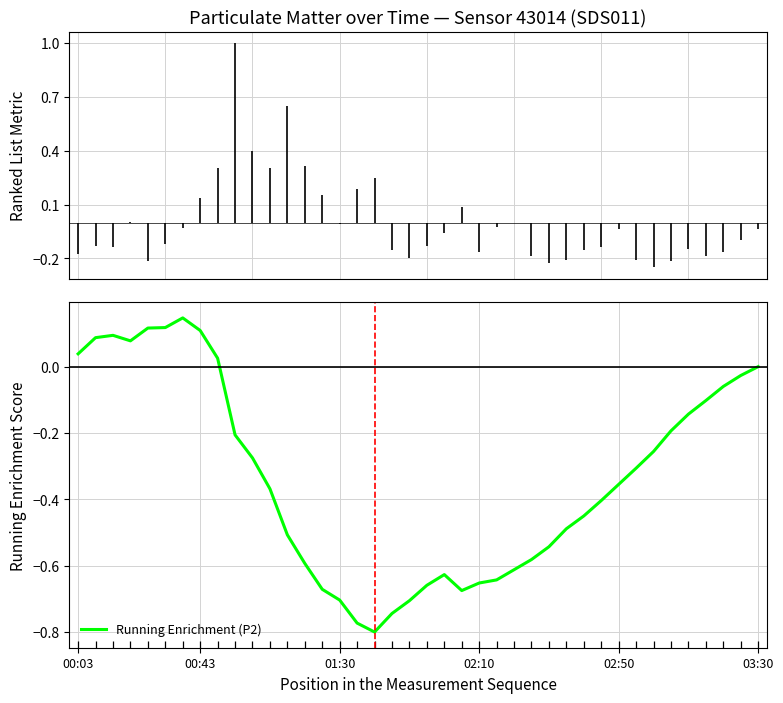

What is the value of the 31st point from the left?

-0.4